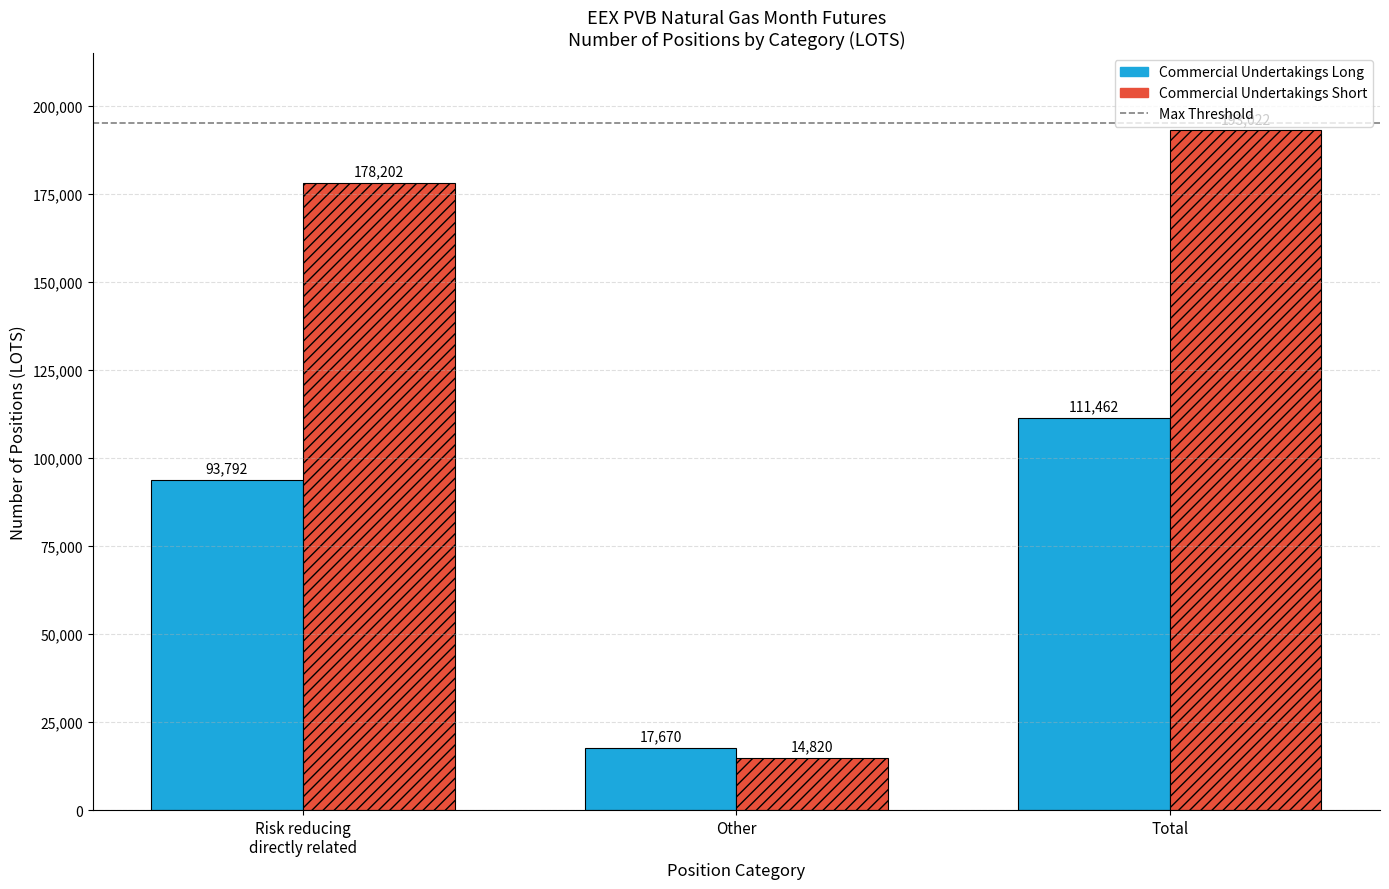

Which category has the lowest value in the Commercial Undertakings Long series?

Other